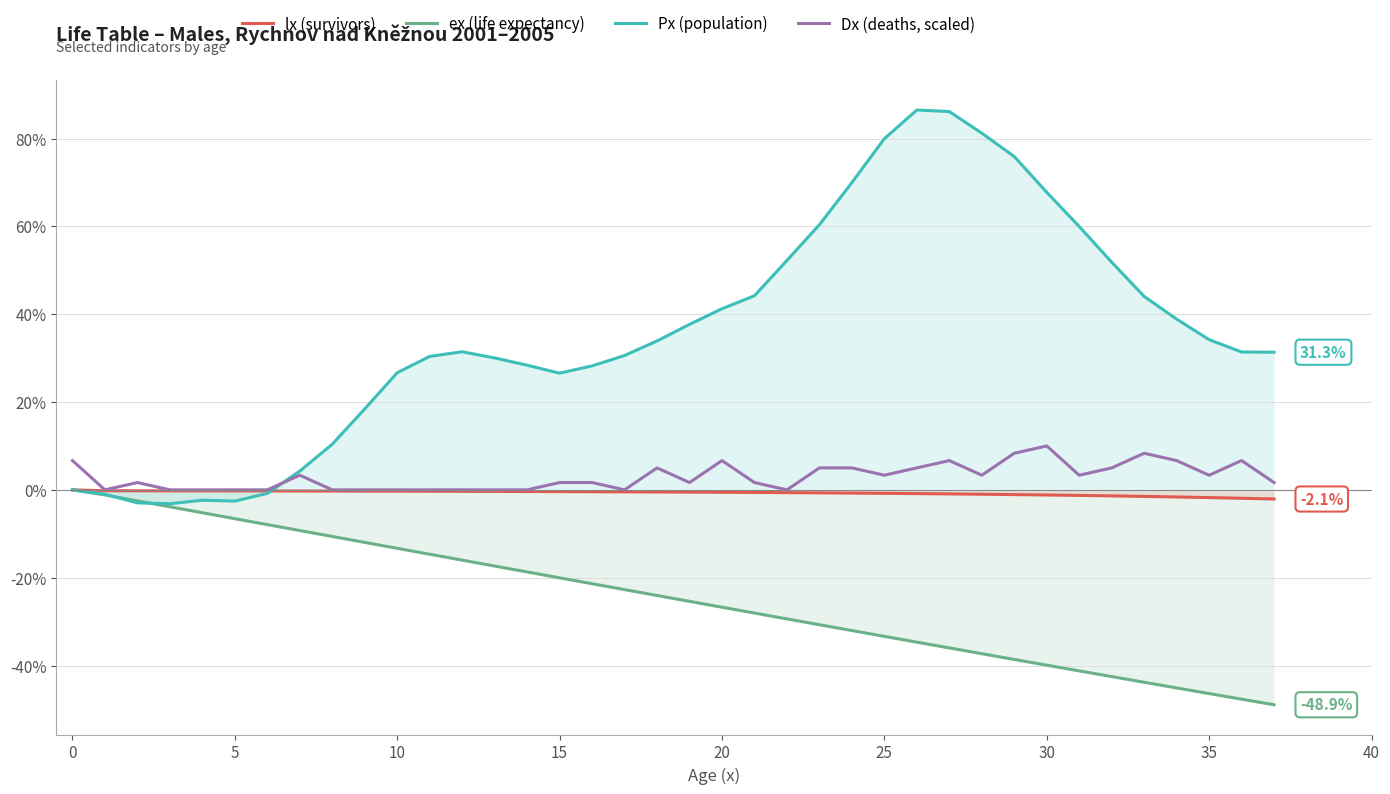

Which series has the widest spread of values?

Px (population)